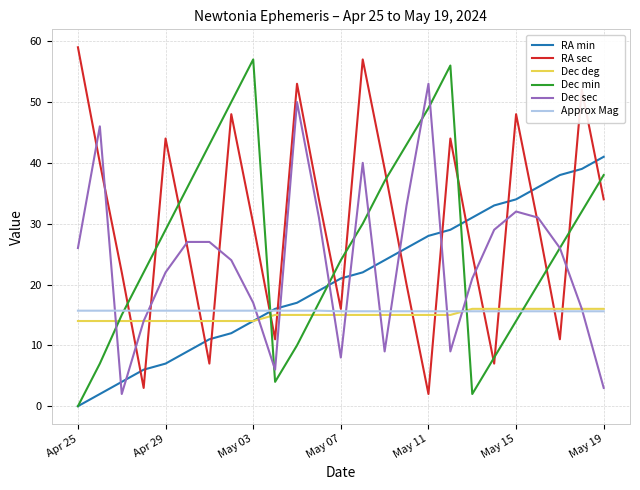

Which series has the largest total across all categories?

RA sec